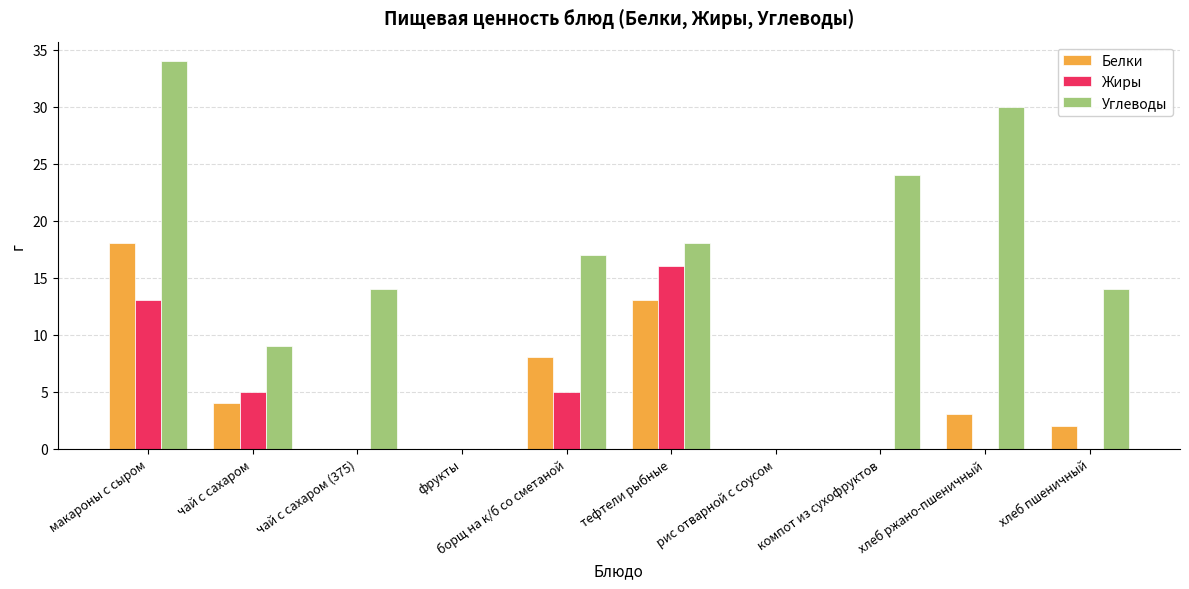

At which category is the sum across all series the highest?

макароны с сыром